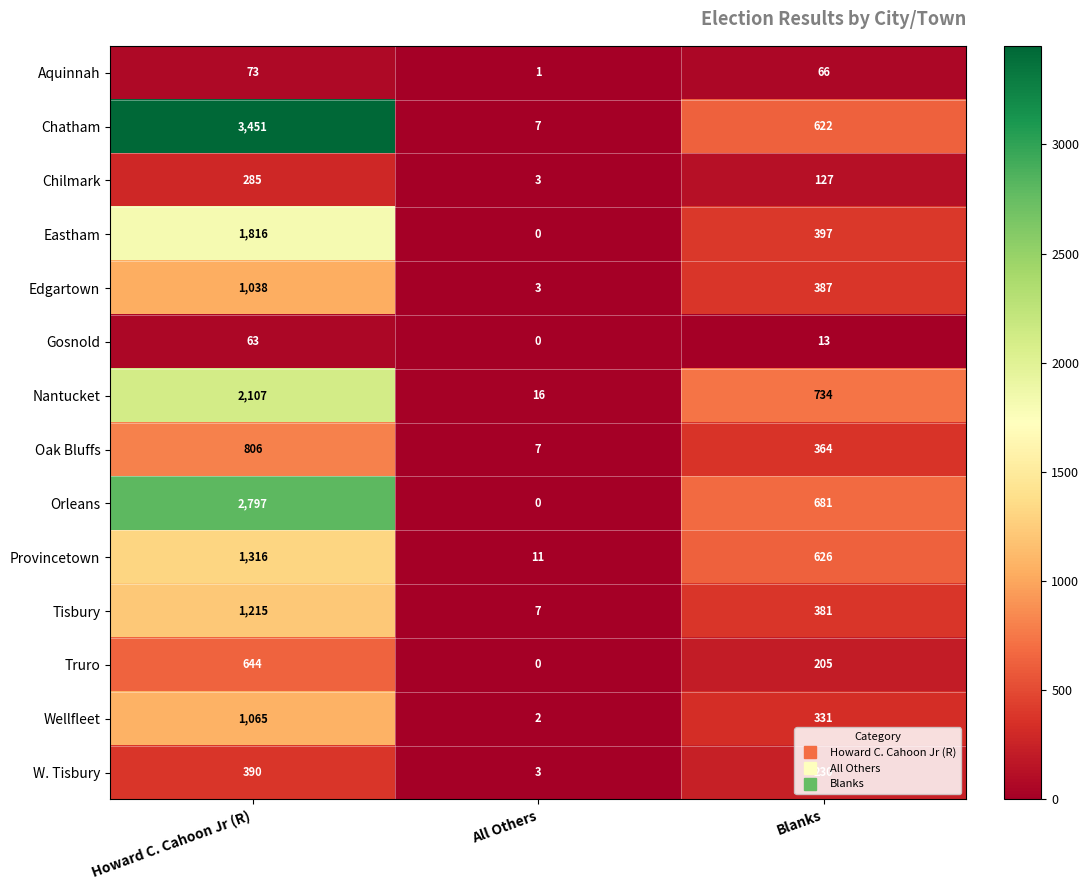

At which category is the sum across all series the highest?

Howard C. Cahoon Jr (R)